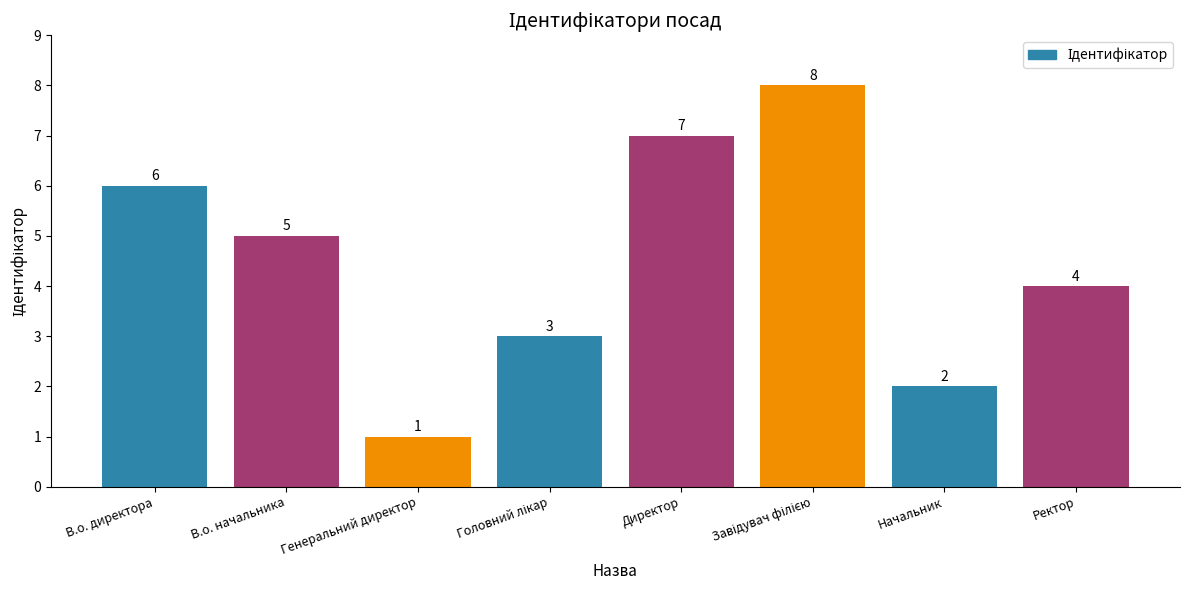

What position from the left is Ректор?

8